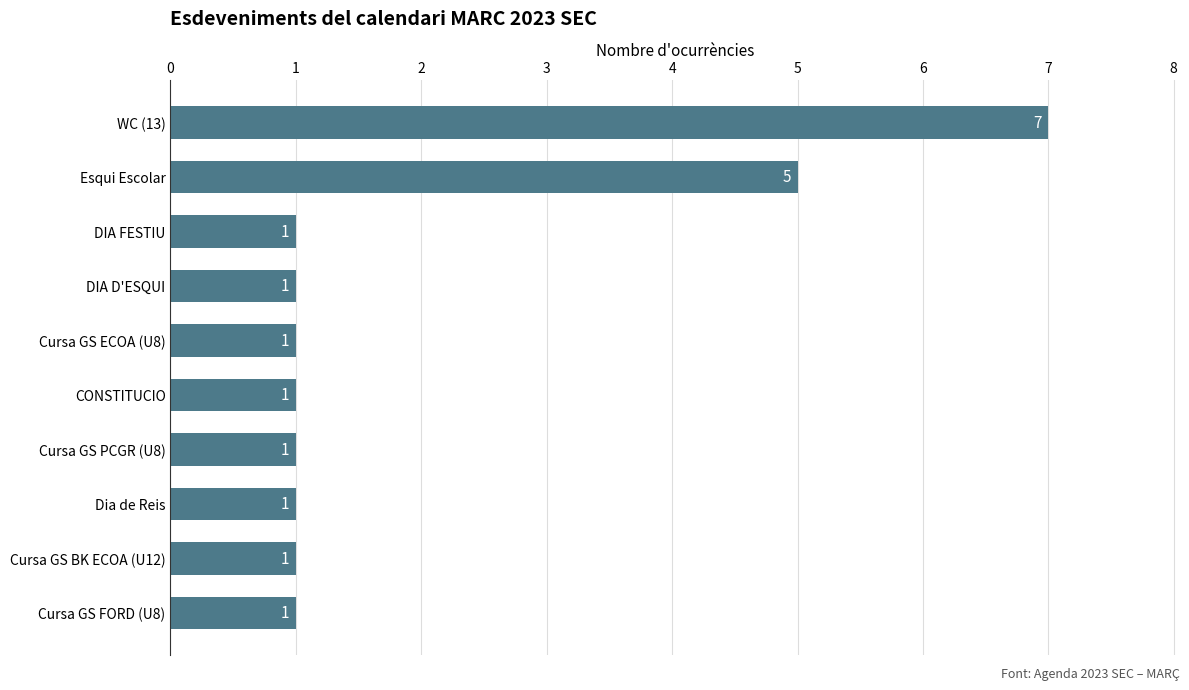

Does the chart contain stacked bars?

No